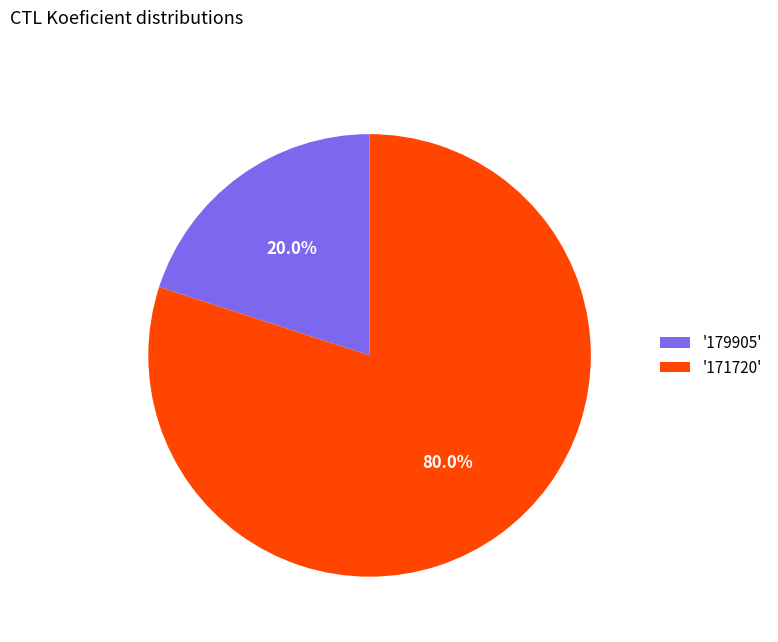

Rank the categories by value from lowest to highest.

'179905', '171720'